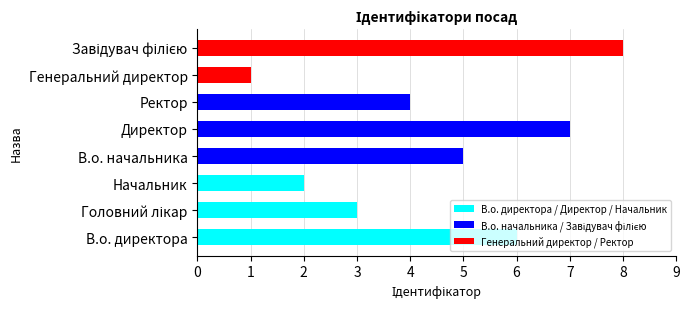

How many data points are above 5?

3